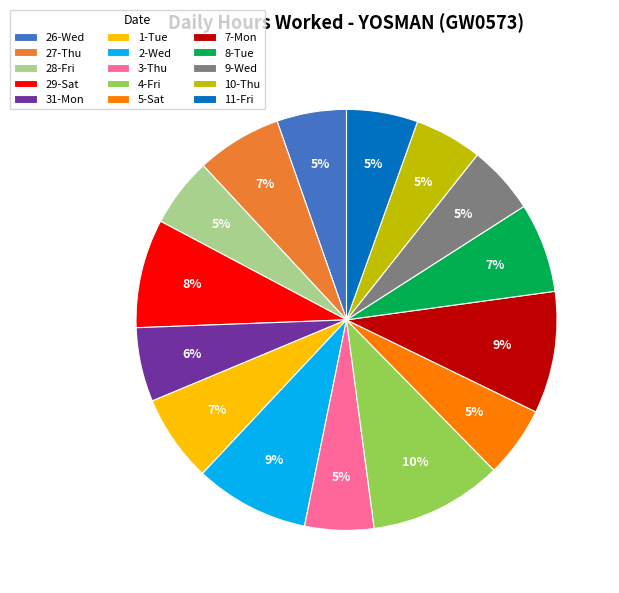

To the nearest percent, what portion does 8-Tue represent?

7%